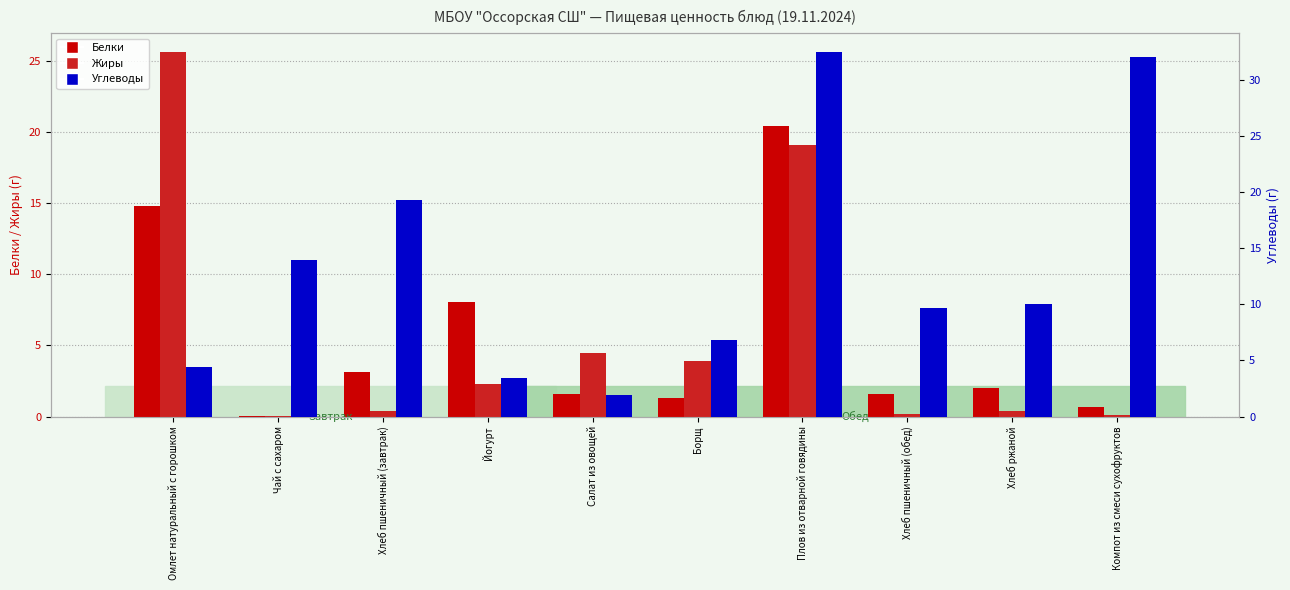

What is the label of the 10th bar from the right?

Омлет натуральный с горошком